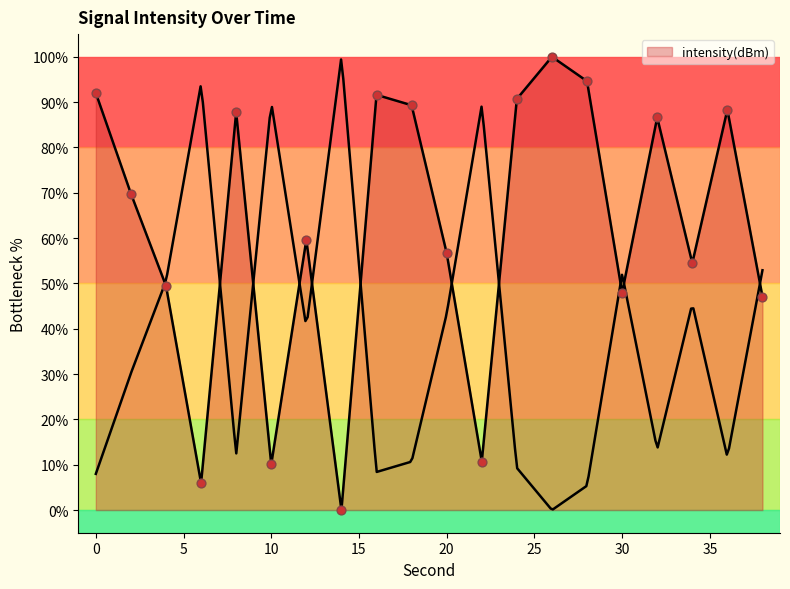

What is the ratio of the value at 6 to the value at 22?

0.6